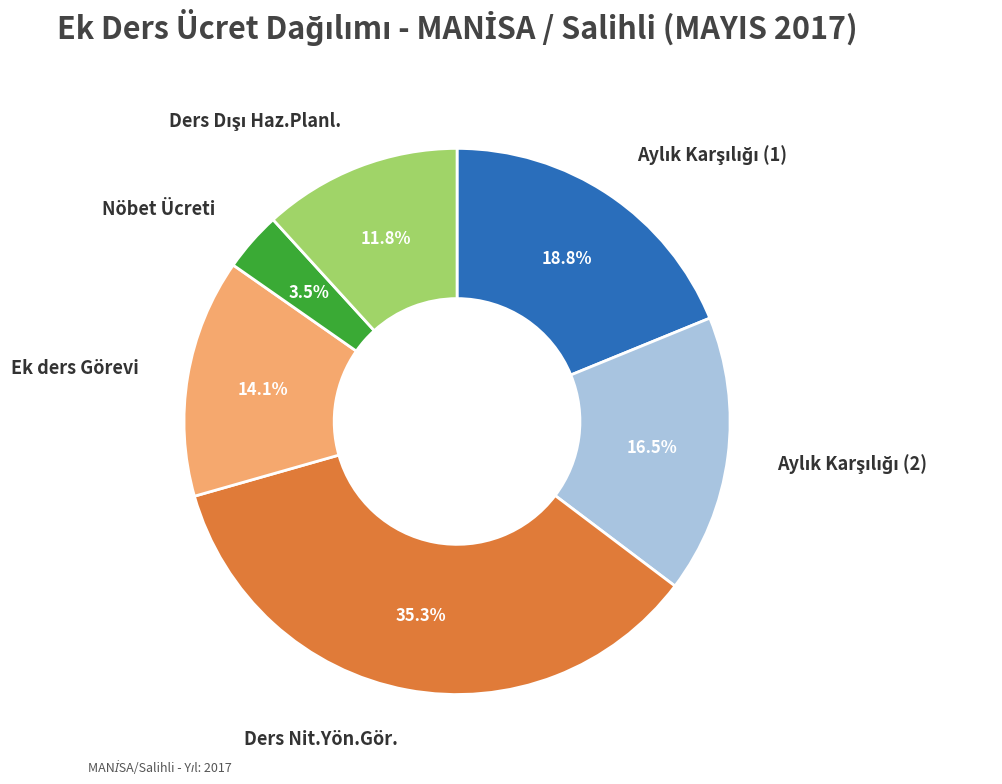

Does any single category account for the majority?

No